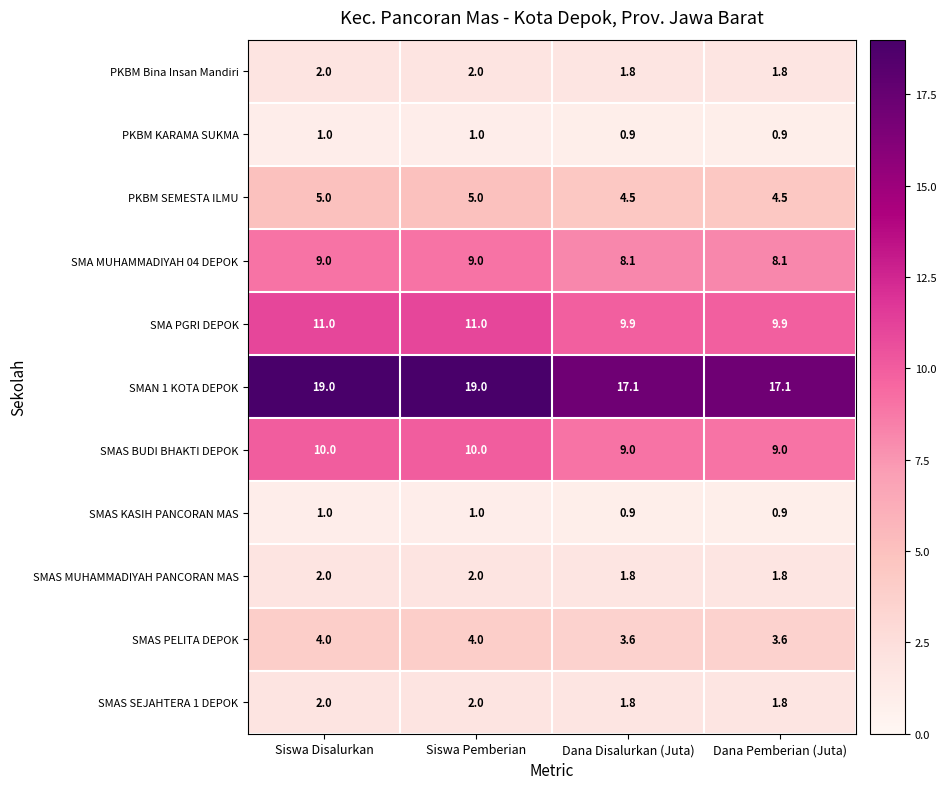

What is the difference between the SMA PGRI DEPOK values at Siswa Pemberian and Dana Pemberian (Juta)?

1.1